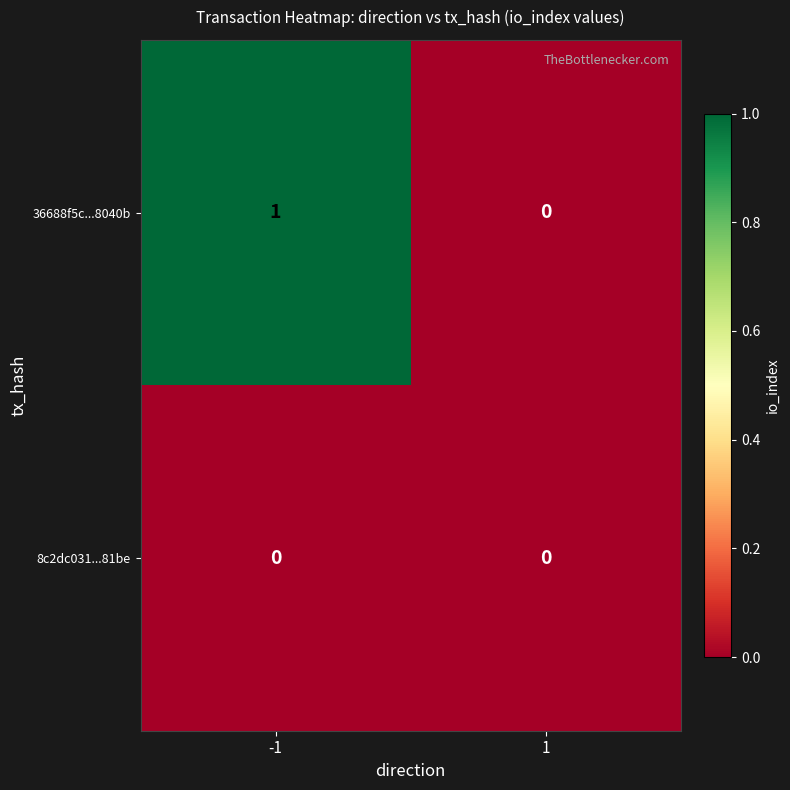

Is it true that 8c2dc031...81be equals 0 at 1?

True